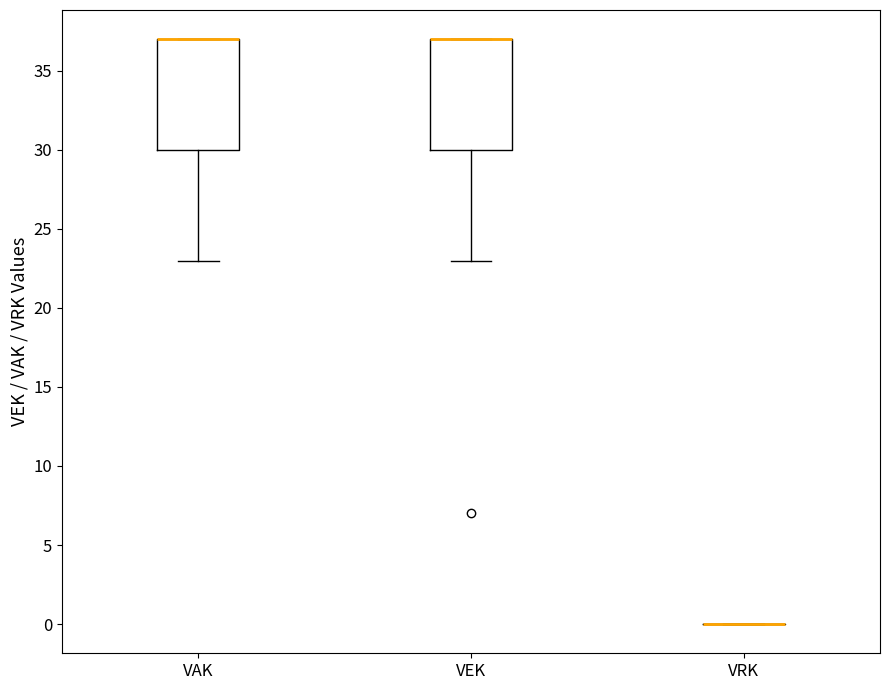

Reading left to right, read every box against the y-axis: the position of its median line, the range the box covers, and the ends of its whiskers. The values are not printed on the chart, so give them approximately, as read against the axis.

VAK: median 37 (drawn on the box's upper edge), box 30 to 37, whiskers 23 to 37
VEK: median 37 (drawn on the box's upper edge), box 30 to 37, whiskers 23 to 37
VRK: box collapsed to a line at 0, whiskers 0 to 0